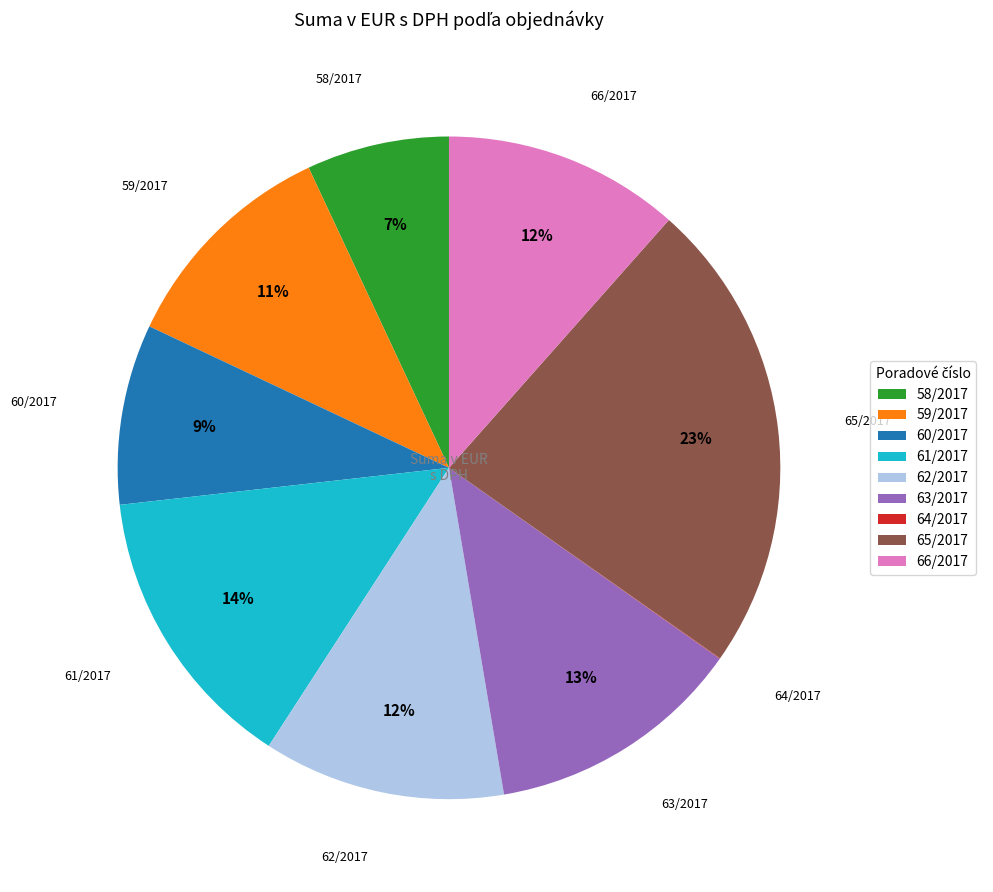

Between 58/2017 and 63/2017, which is larger?

63/2017